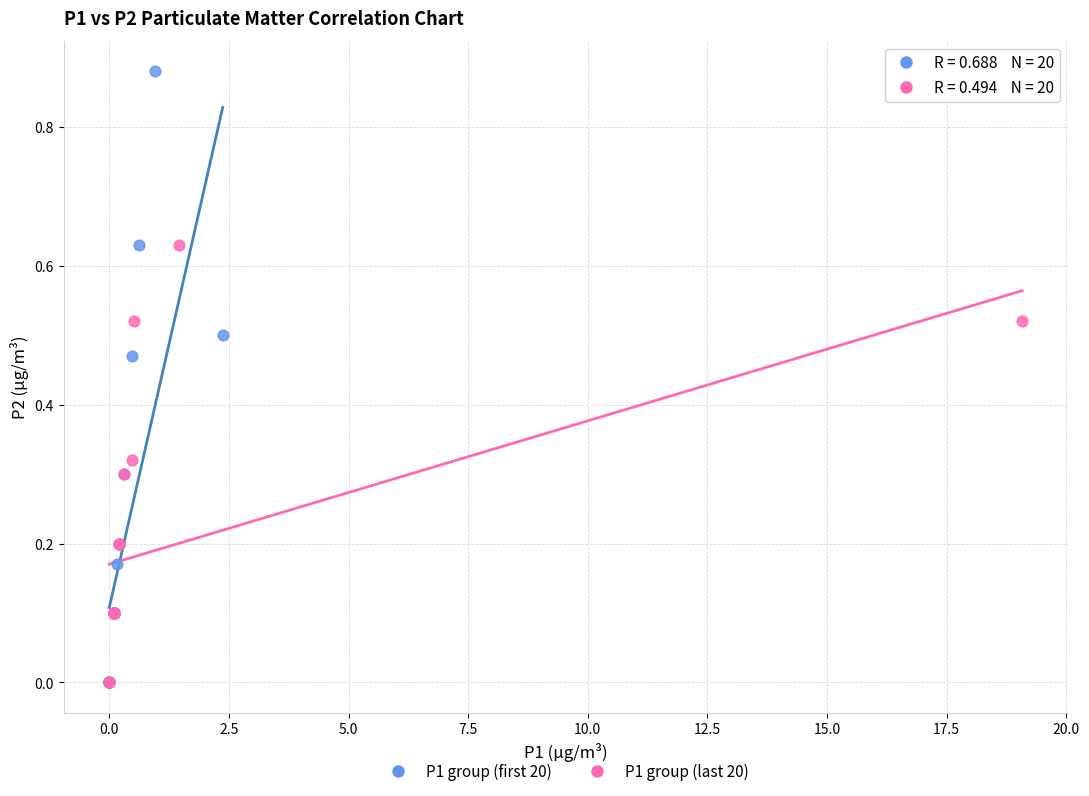

Which series has the largest Y range (max minus min)?

P1 group (first 20)